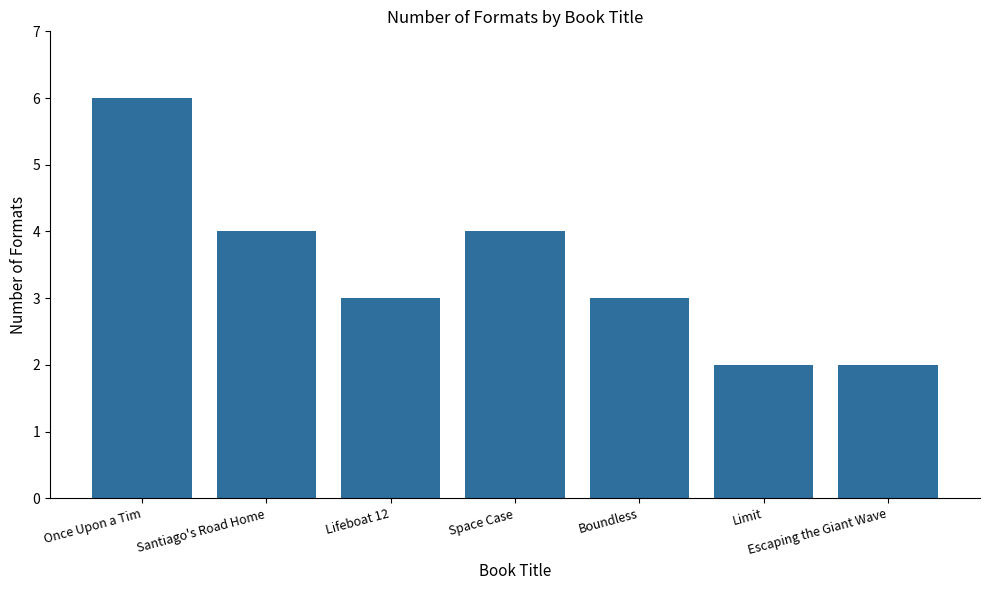

What is the value of the 5th bar from the left?

3